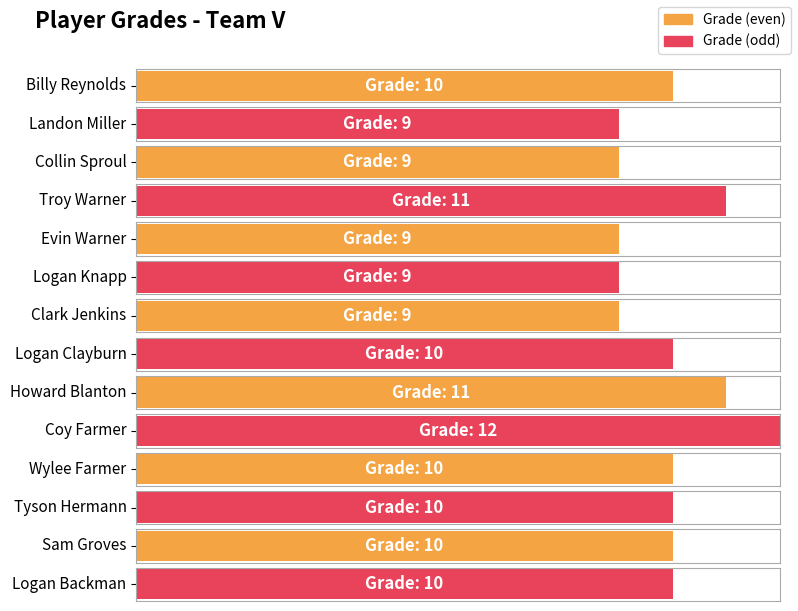

What position from the right is Logan Knapp?

9